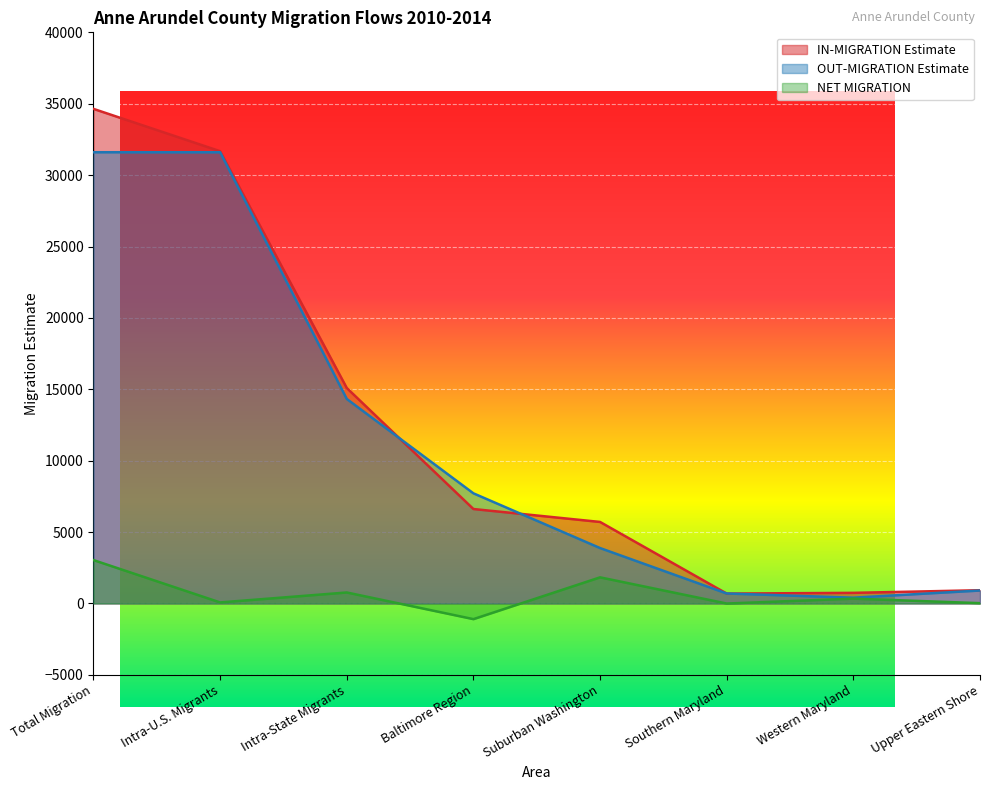

At which label is NET MIGRATION closest to 969?

Intra-State Migrants